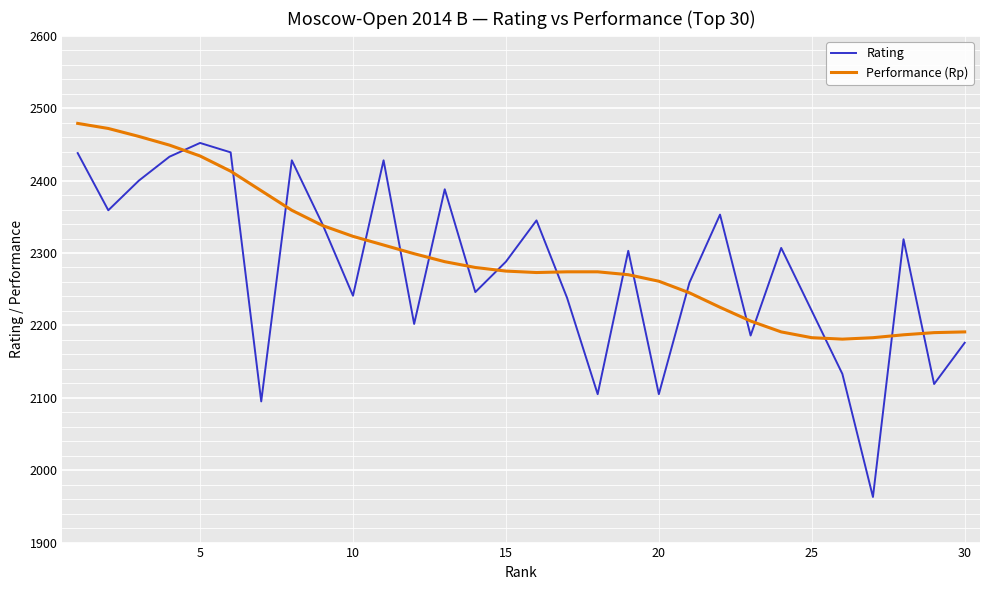

In Rating, how many points are lower than both neighbors (excluding endpoints)?

10